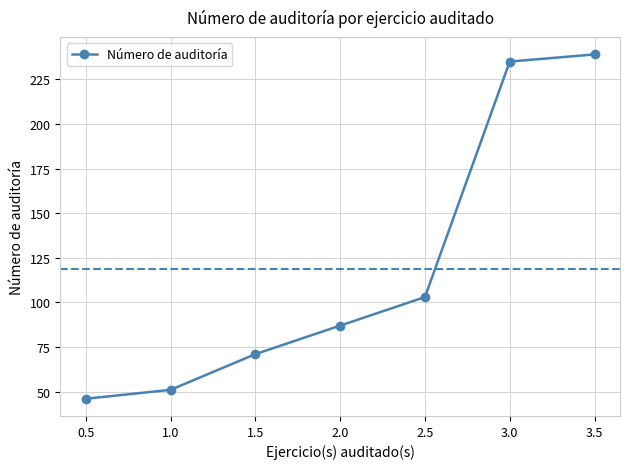

The chart shows a value of 87 at 2.0. True or false?

True